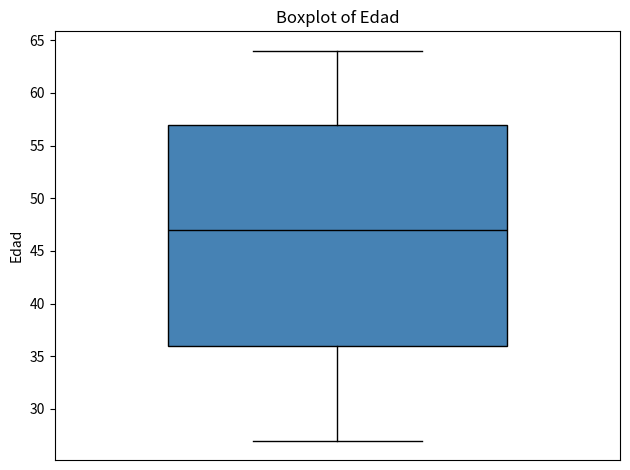

Transcribe this box plot: give where the median line is, the range the box spans, and where the two whiskers end, as read against the y-axis. The values are not printed on the chart, so give them approximately, as read against the axis.

median 47, box 36 to 57, whiskers 27 to 64